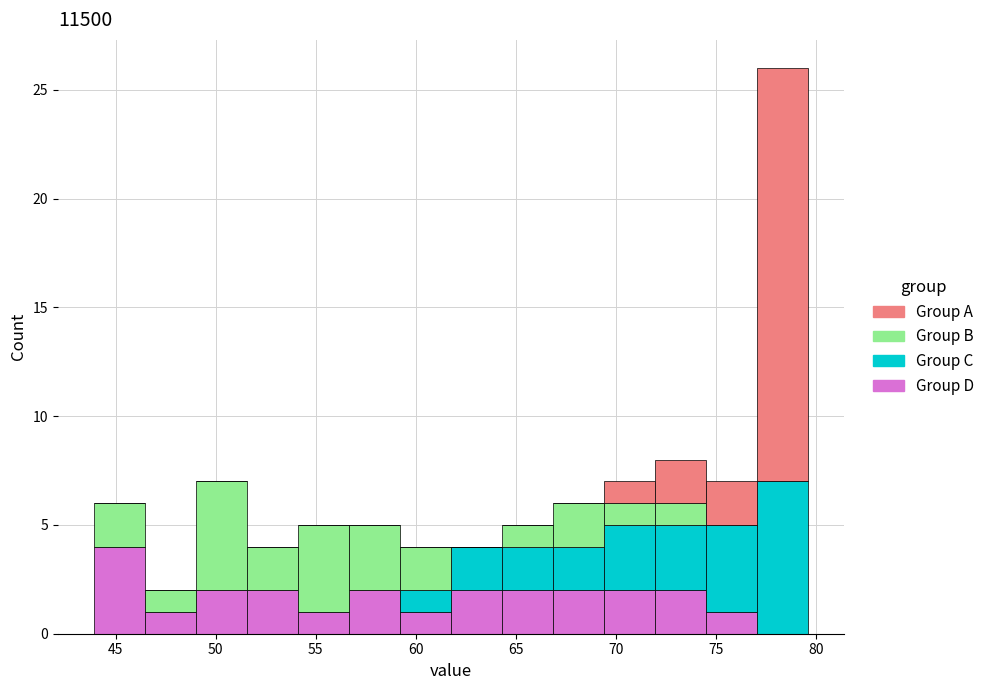

Reading left to right, list every stacked bar in this chart as the range it spans on the x-axis followed by its total height. Neither the bar edges nor the heights are printed on the chart, so give them approximately, as read against the axes.

44.0 to 46.5: 6
46.5 to 49.0: 2
49.0 to 51.5: 7
51.5 to 54.0: 4
54.0 to 56.5: 5
56.5 to 59.0: 5
59.0 to 61.5: 4
61.5 to 64.5: 4
64.5 to 67.0: 5
67.0 to 69.5: 6
69.5 to 72.0: 7
72.0 to 74.5: 8
74.5 to 77.0: 7
77.0 to 79.5: 26